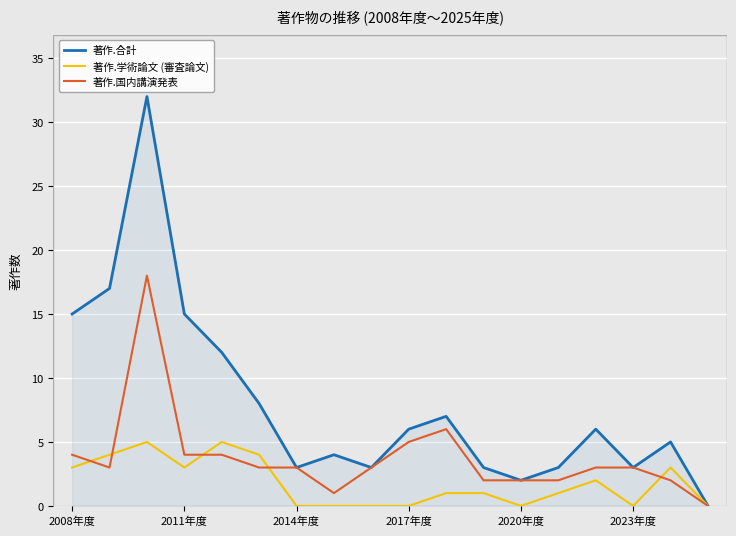

List the series in order of their overall mean, highest first.

著作.合計, 著作.国内講演発表, 著作.学術論文 (審査論文)